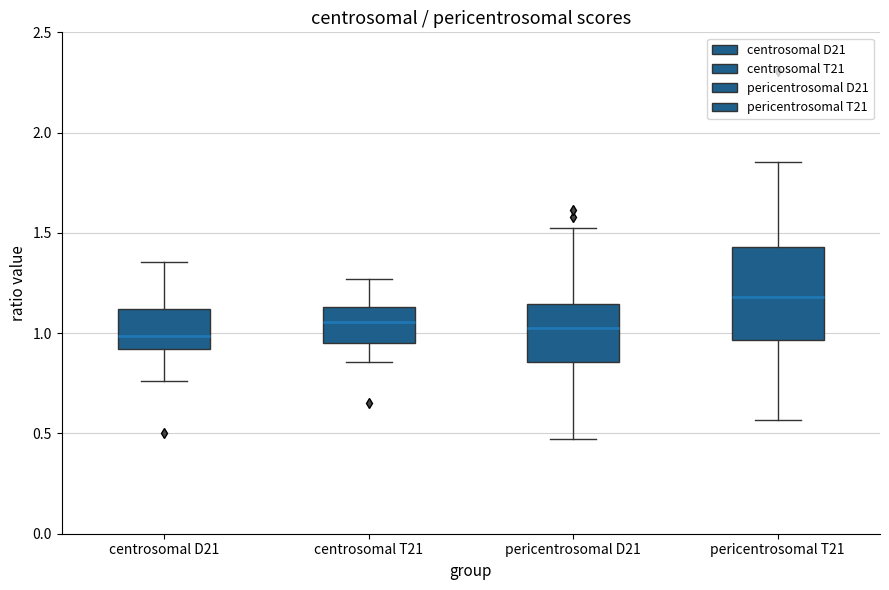

Which box is the tallest, from its lower edge to its upper edge?

pericentrosomal T21